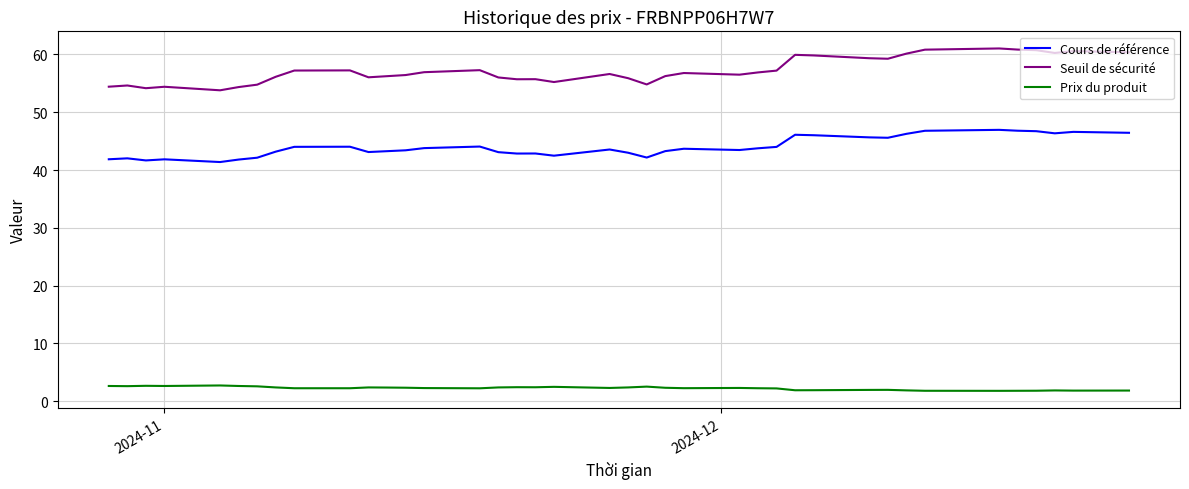

List the series in order of their overall mean, highest first.

Seuil de sécurité, Cours de référence, Prix du produit